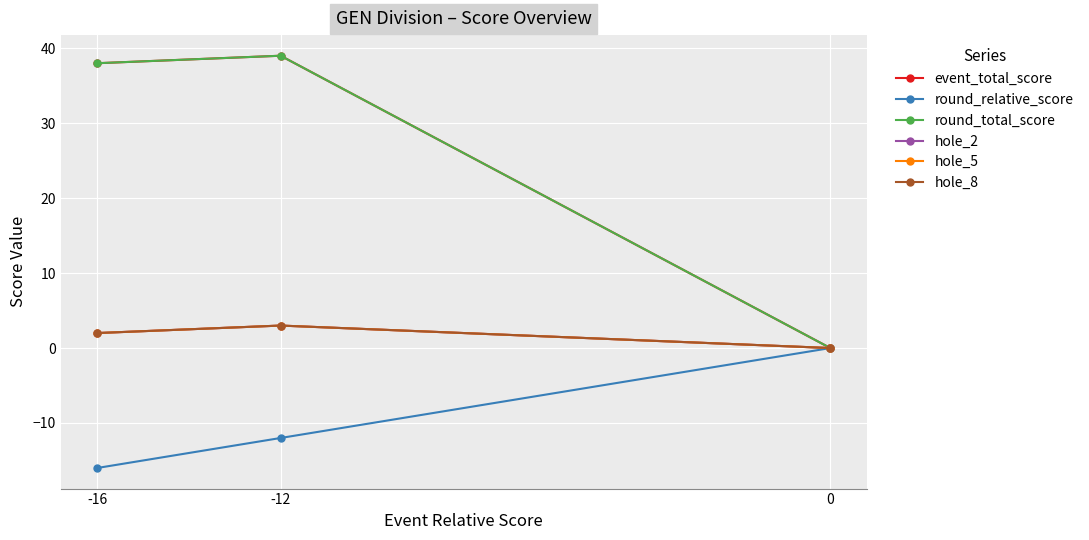

Is this an area chart (filled region under the line)?

No